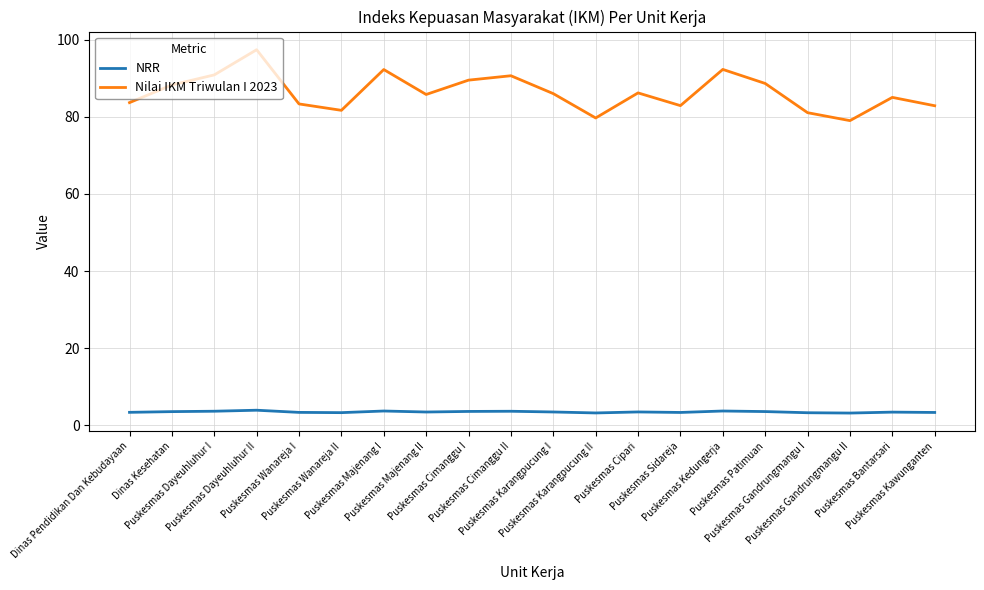

True or false: Nilai IKM Triwulan I 2023 and NRR intersect in this chart.

False